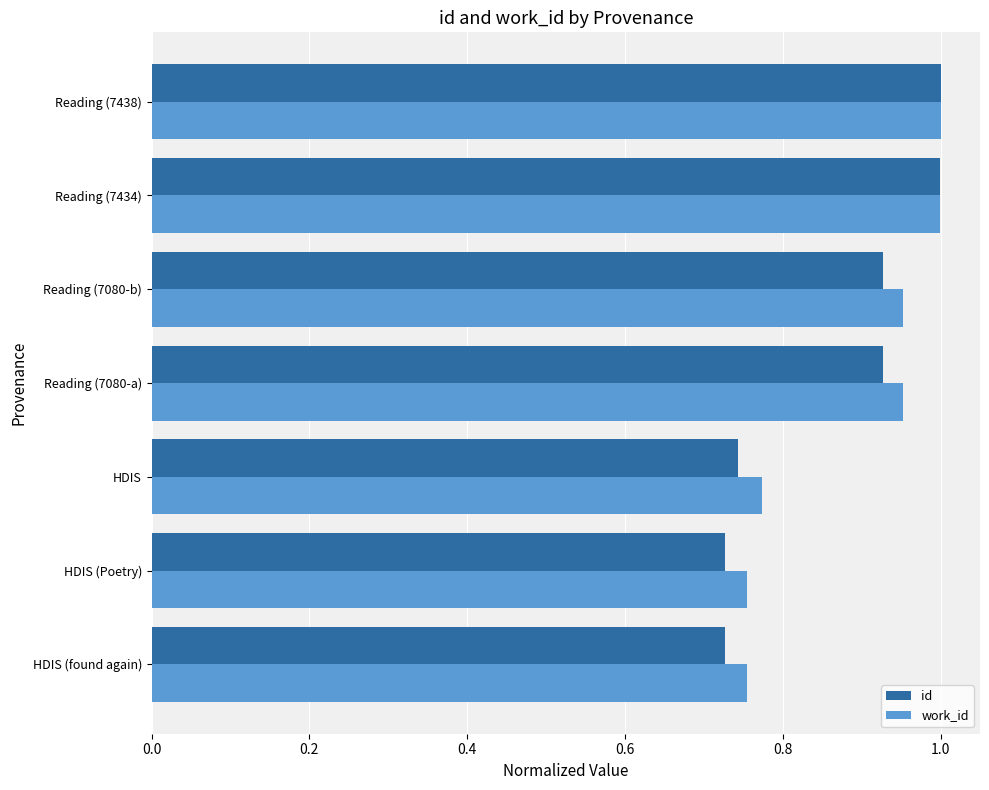

Which series changed the most between HDIS and Reading (7080-b)?

id